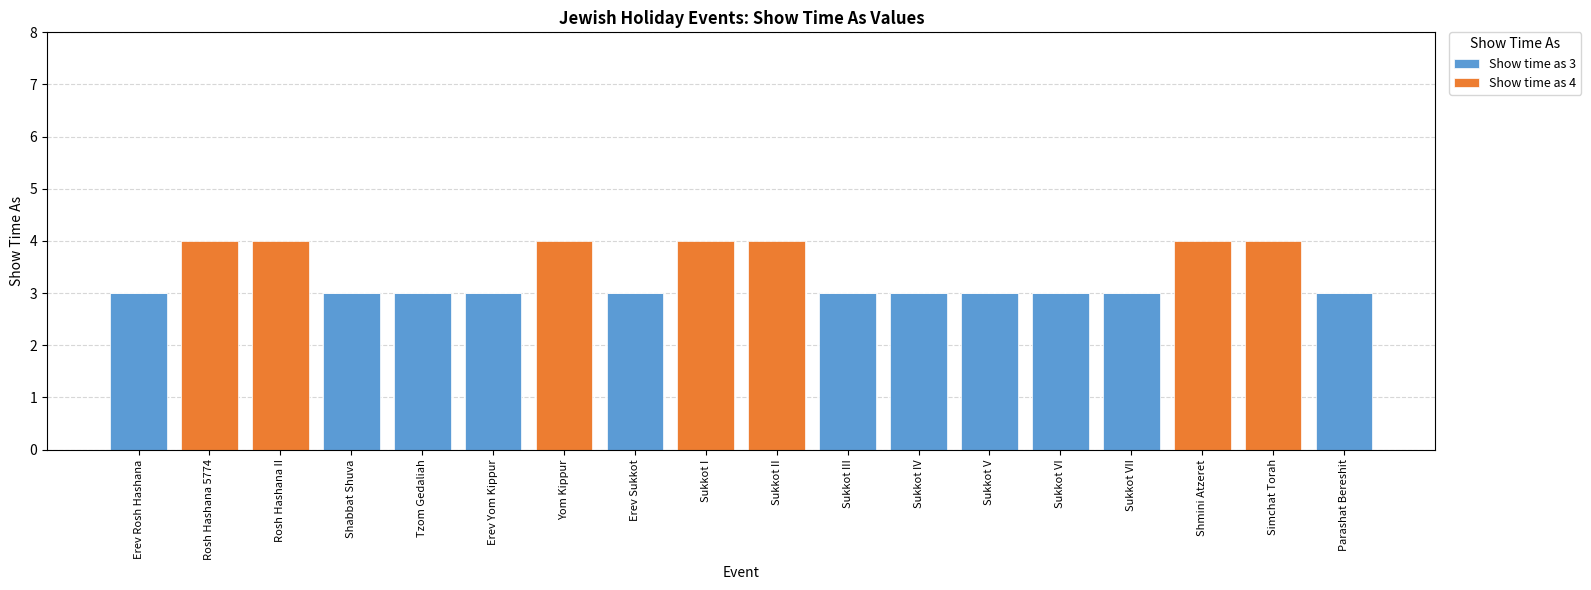

Are the bars grouped side by side (vs. stacked)?

No